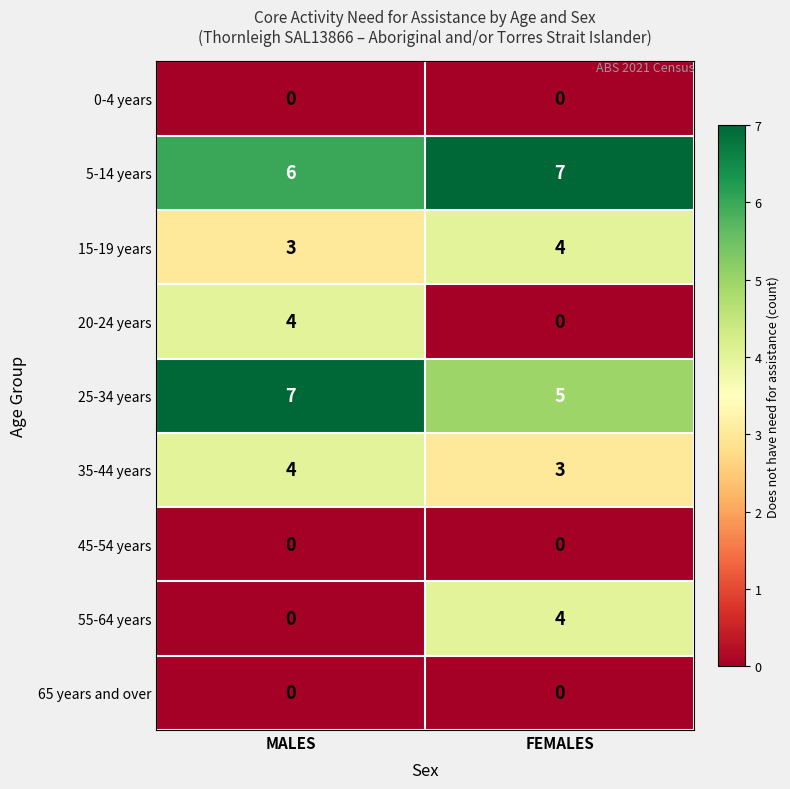

What is the difference between the 20-24 years values at FEMALES and MALES?

4